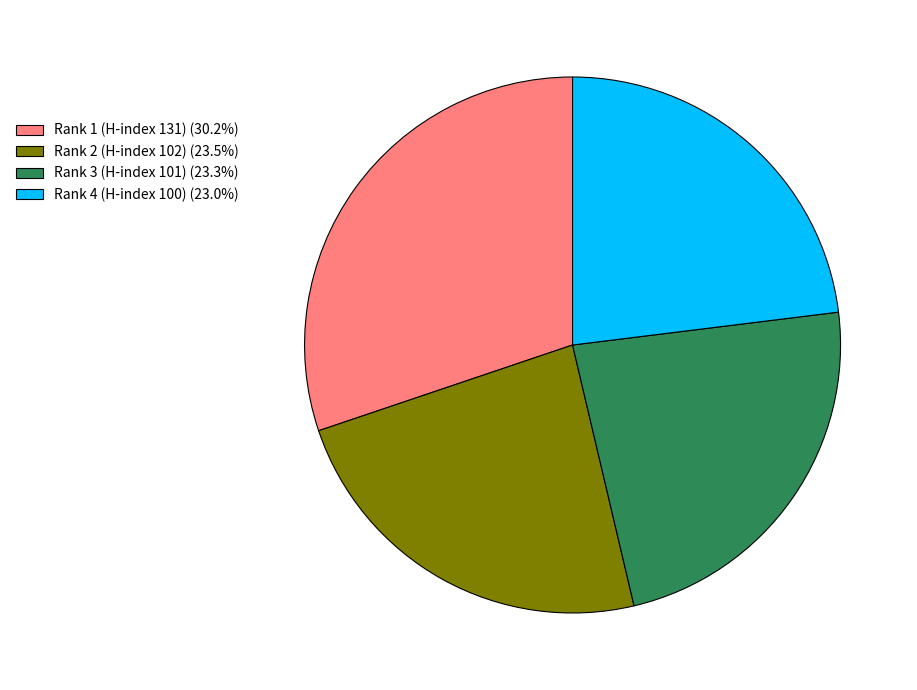

Combined, do Rank 4 (H-index 100) (23.0%) and Rank 3 (H-index 101) (23.3%) account for over 50%?

No